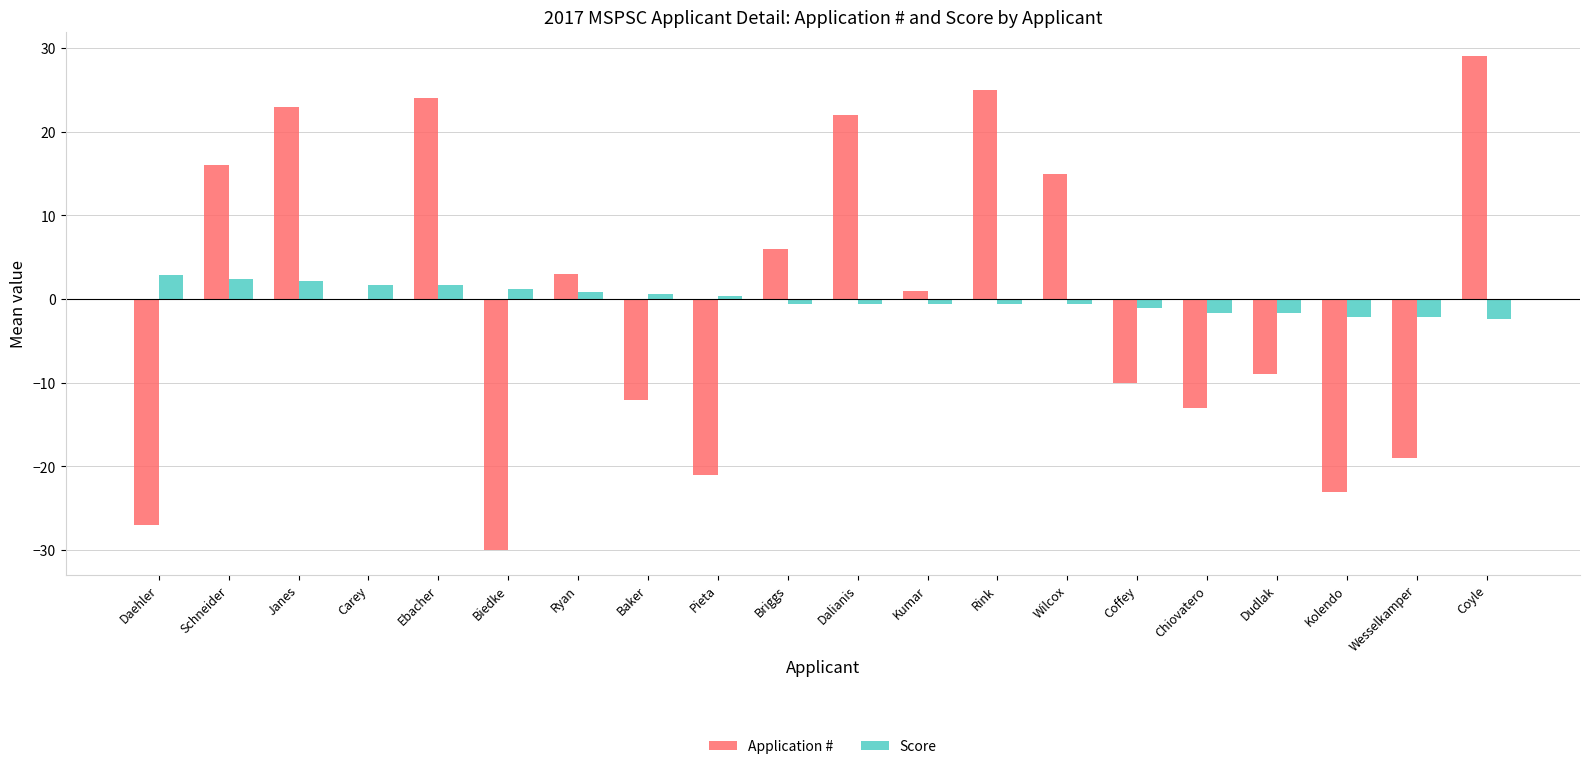

Count the number of categories in the chart.

20